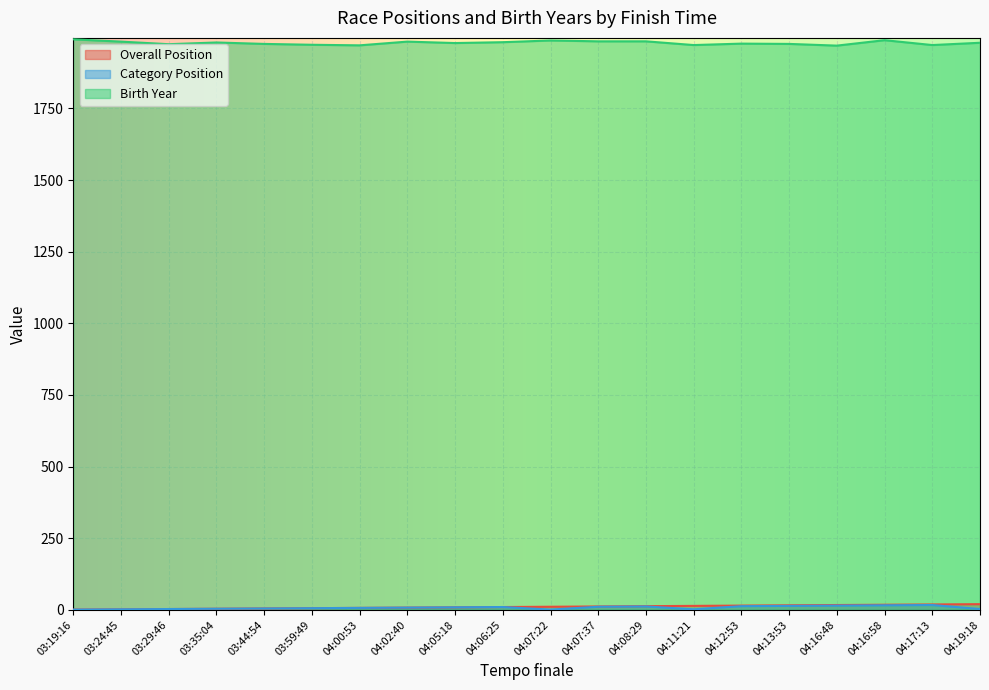

What is the average value of the Overall Position series?

10